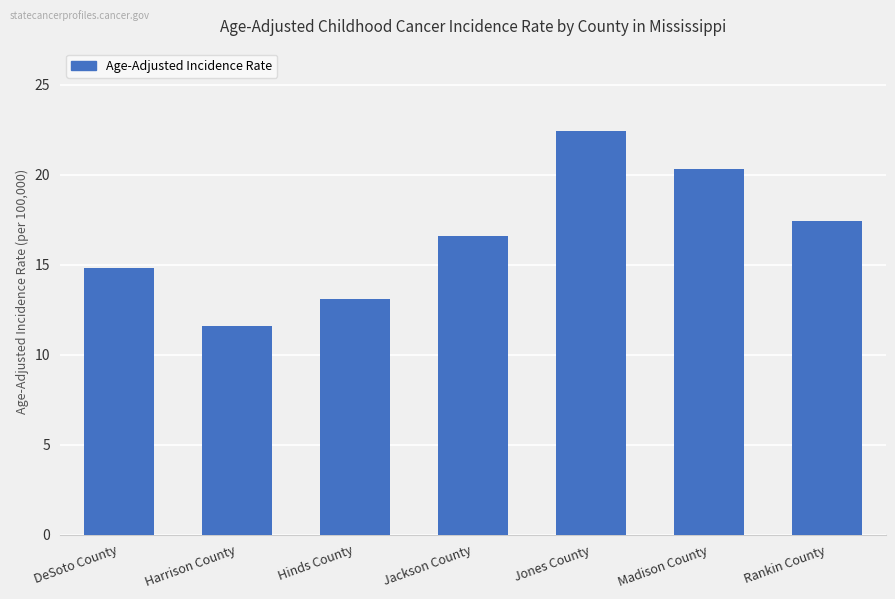

List the labels in order of value, largest first.

Jones County, Madison County, Rankin County, Jackson County, DeSoto County, Hinds County, Harrison County